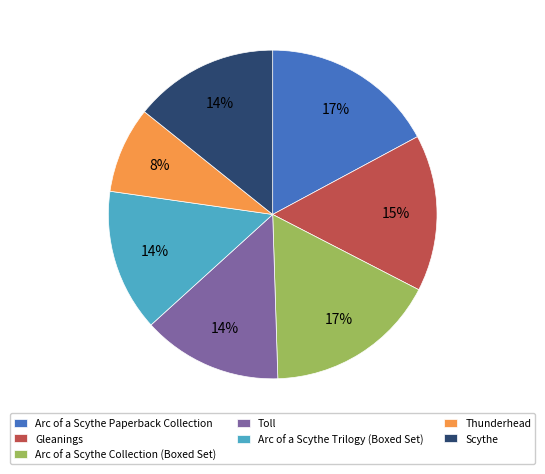

To the nearest percent, what is the average slice percentage?

14%